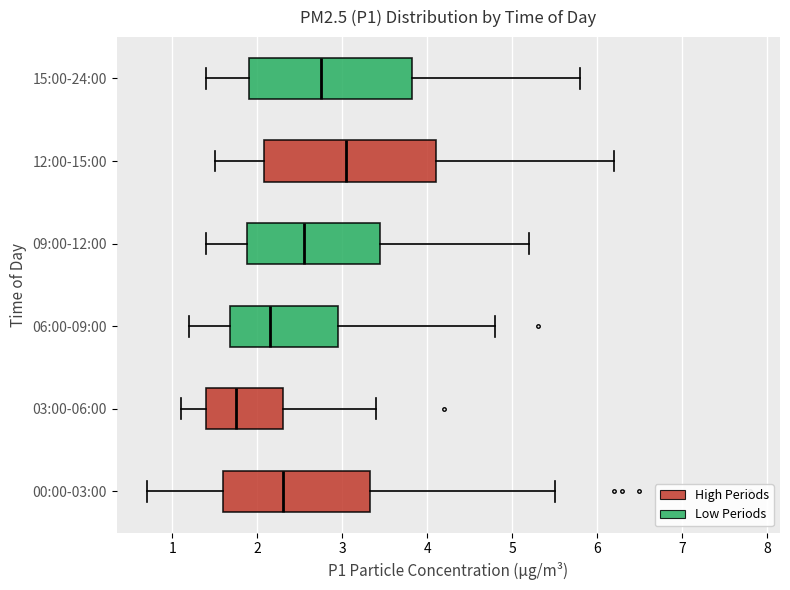

Reading bottom to top, transcribe this box plot: for each box, give where its median line is, the range the box spans, and where its two whiskers end, as read against the x-axis. The values are not printed on the chart, so give them approximately, as read against the axis.

00:00-03:00: median 2.3, box 1.6 to 3.3, whiskers 0.7 to 5.5
03:00-06:00: median 1.8, box 1.4 to 2.3, whiskers 1.1 to 3.4
06:00-09:00: median 2.2, box 1.7 to 3.0, whiskers 1.2 to 4.8
09:00-12:00: median 2.6, box 1.9 to 3.5, whiskers 1.4 to 5.2
12:00-15:00: median 3.1, box 2.1 to 4.1, whiskers 1.5 to 6.2
15:00-24:00: median 2.8, box 1.9 to 3.8, whiskers 1.4 to 5.8